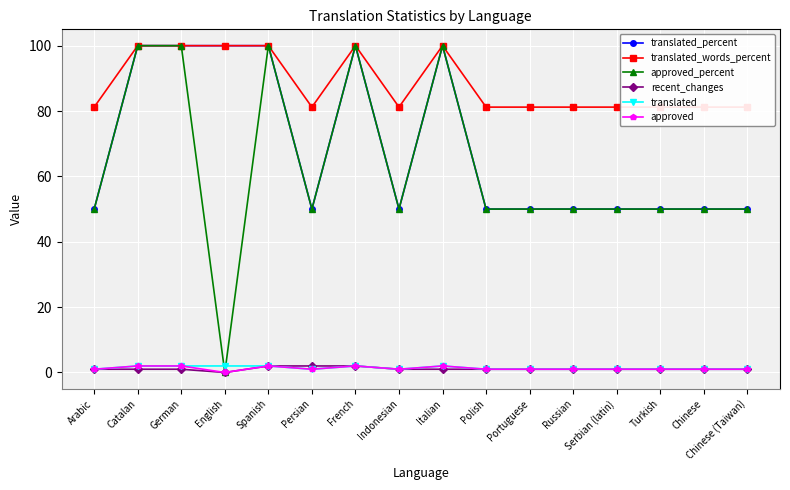

What is the label of the 4th point from the right?

Serbian (latin)